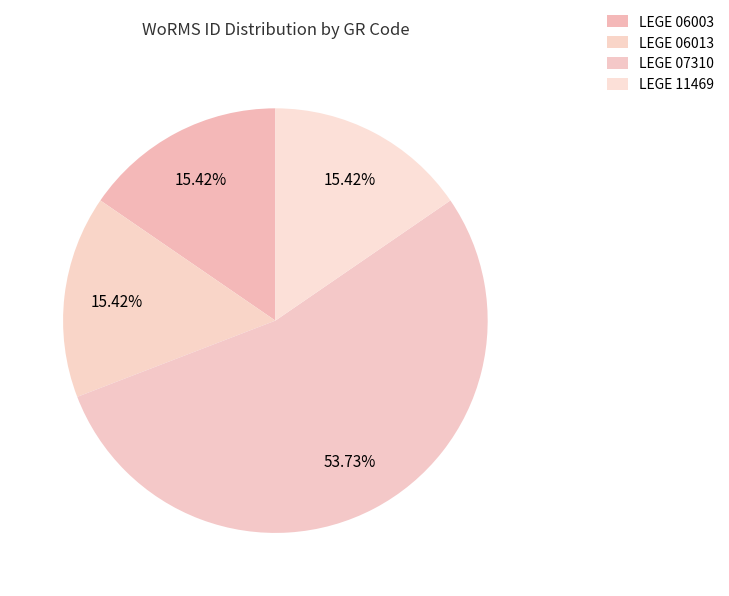

Rank the categories by value from lowest to highest.

LEGE 06003, LEGE 06013, LEGE 11469, LEGE 07310